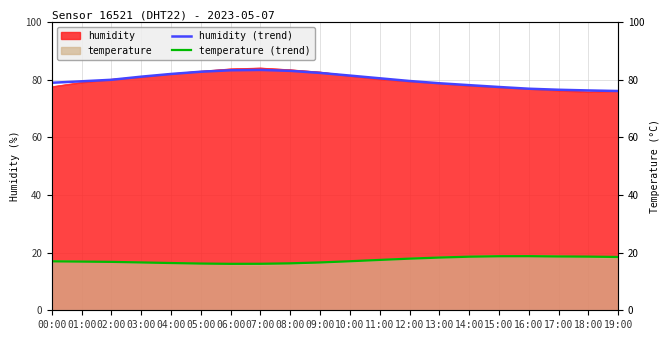

What is the lowest value of the humidity (trend) series?

76.1